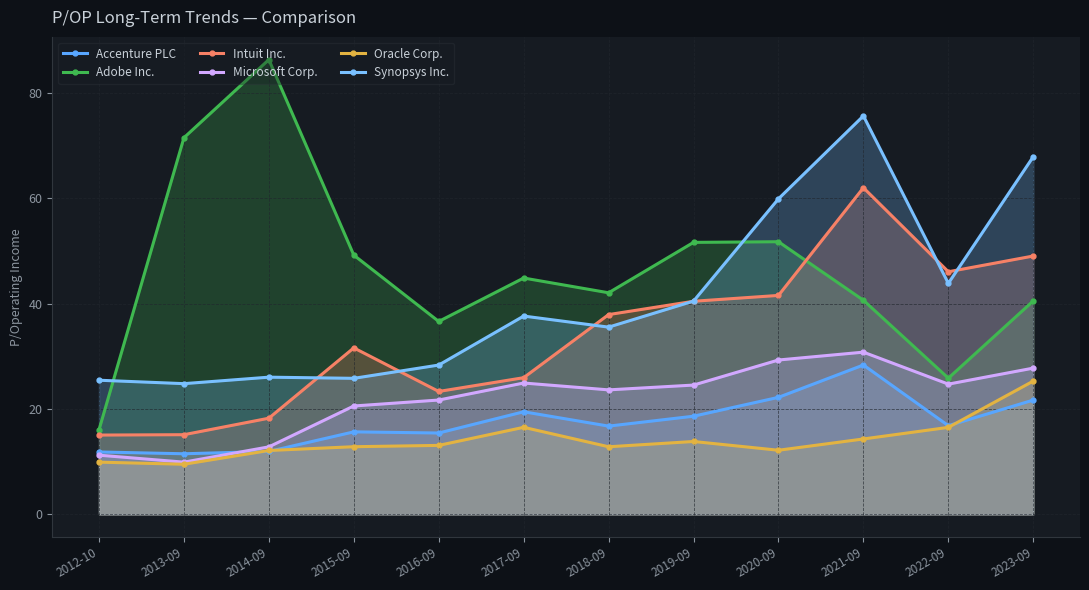

True or false: Synopsys Inc. has a value of 132.1 at 2021-09.

False